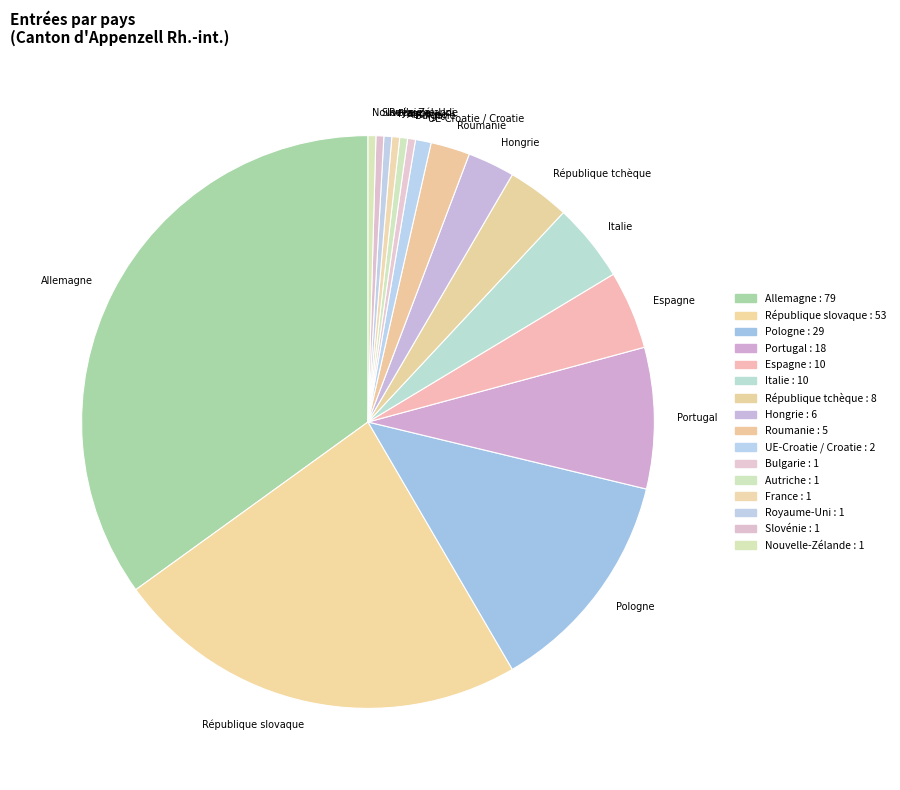

Count the number of slices in the pie.

16